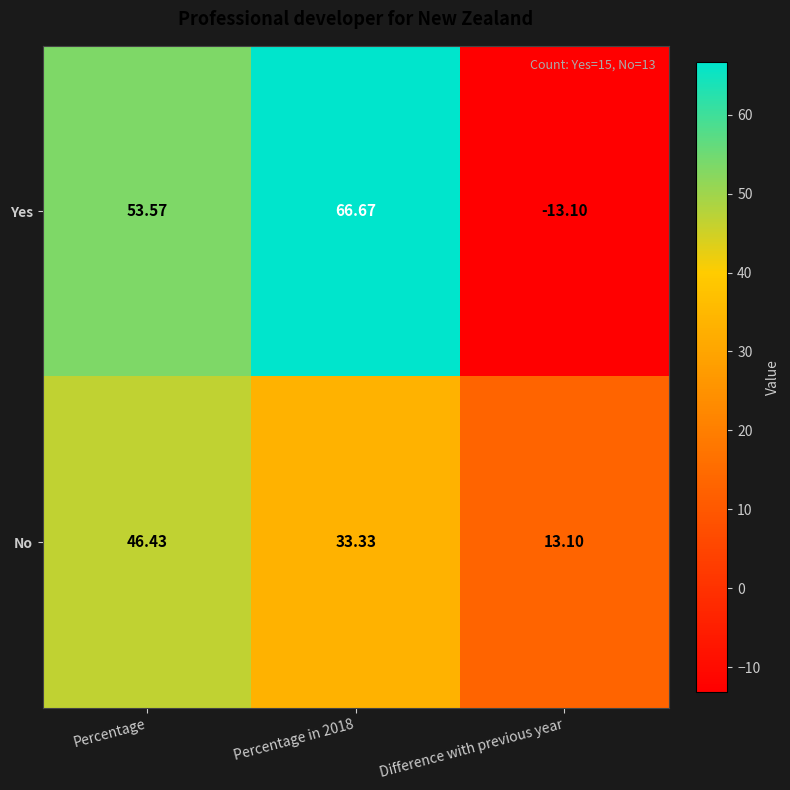

List the series in order of their peak value, highest first.

Yes, No